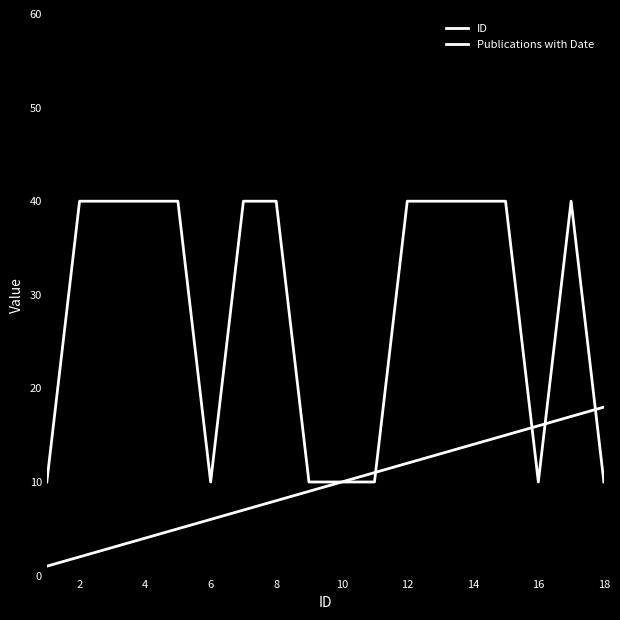

What is the difference between the maximum and minimum values in the ID series?

17